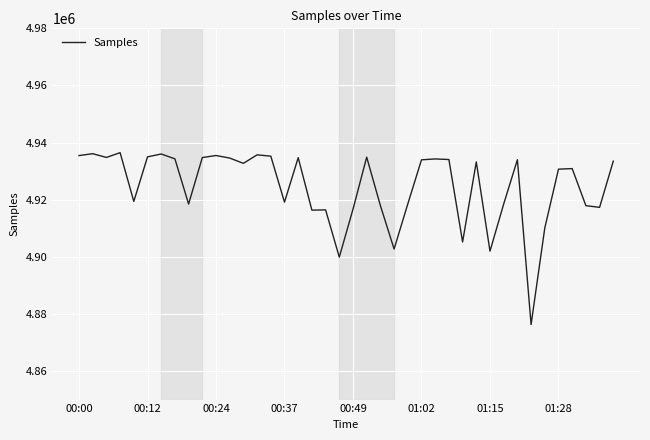

What is the minimum value shown in the chart?

4876273